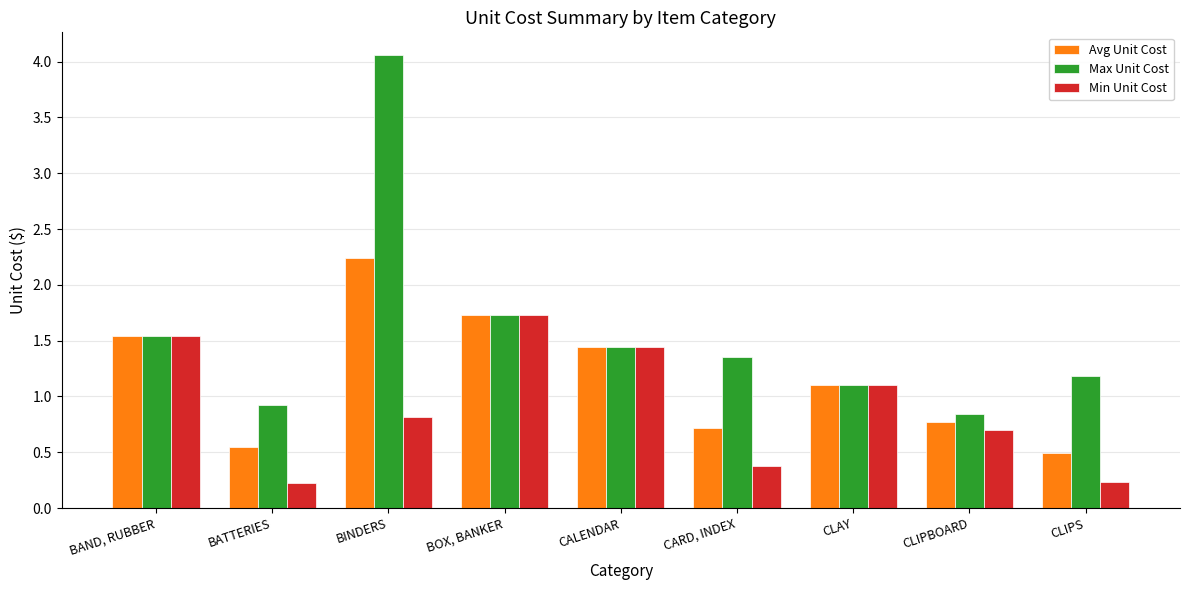

Rank the series by their maximum value, from highest to lowest.

Max Unit Cost, Avg Unit Cost, Min Unit Cost